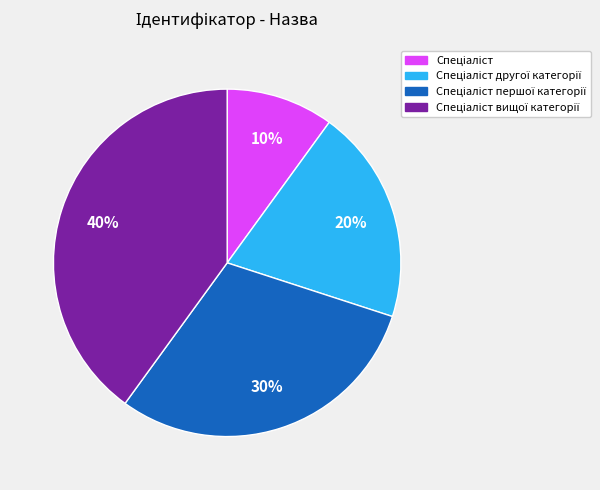

To the nearest percent, what is the difference between the largest and smallest slice percentages?

30%